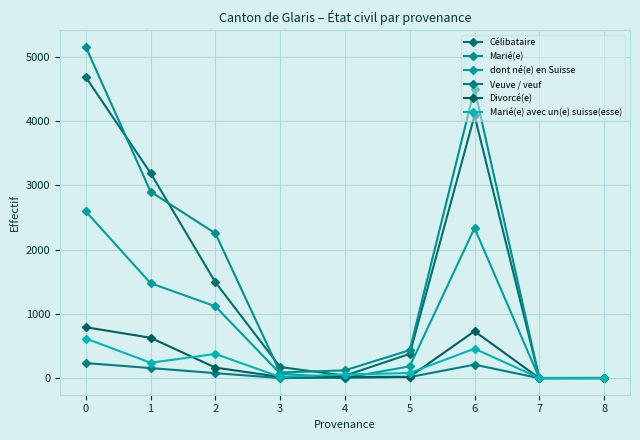

How many interior local peaks does the Marié(e) avec un(e) suisse(esse) series have?

2